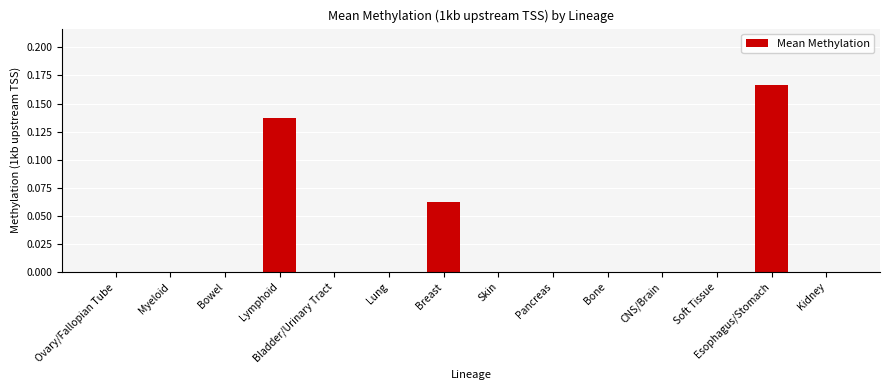

How many data points does each series have?

14